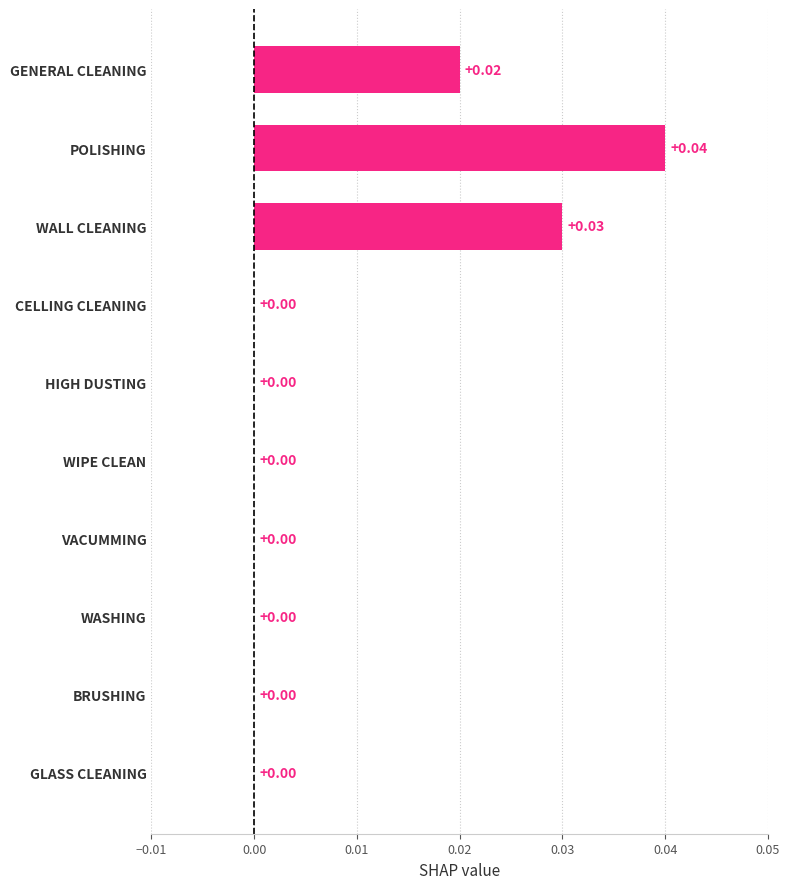

Between BRUSHING and GENERAL CLEANING, which is larger?

GENERAL CLEANING